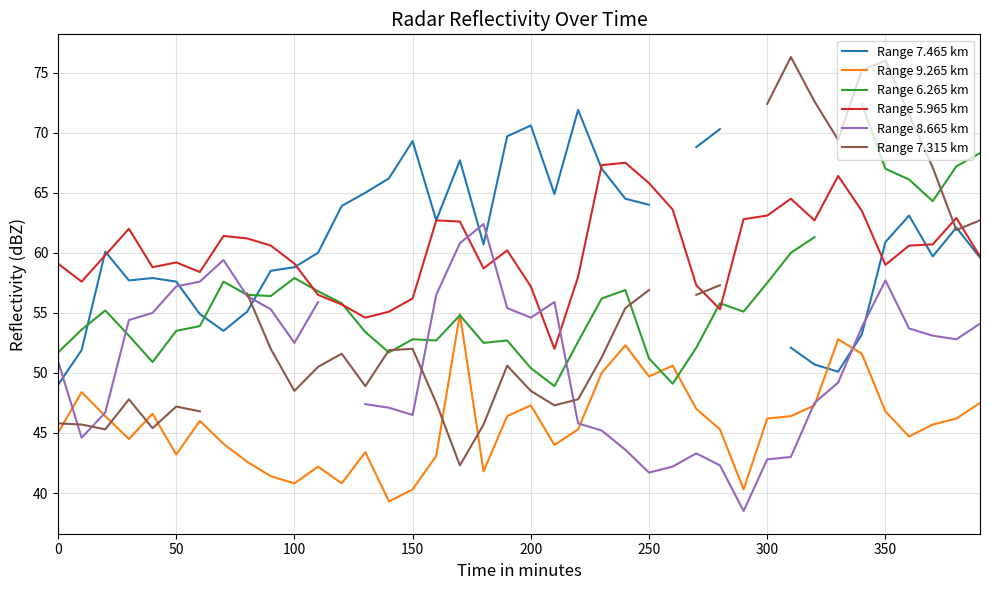

The value of Range 5.965 km at 300 is 63.1. True or false?

True